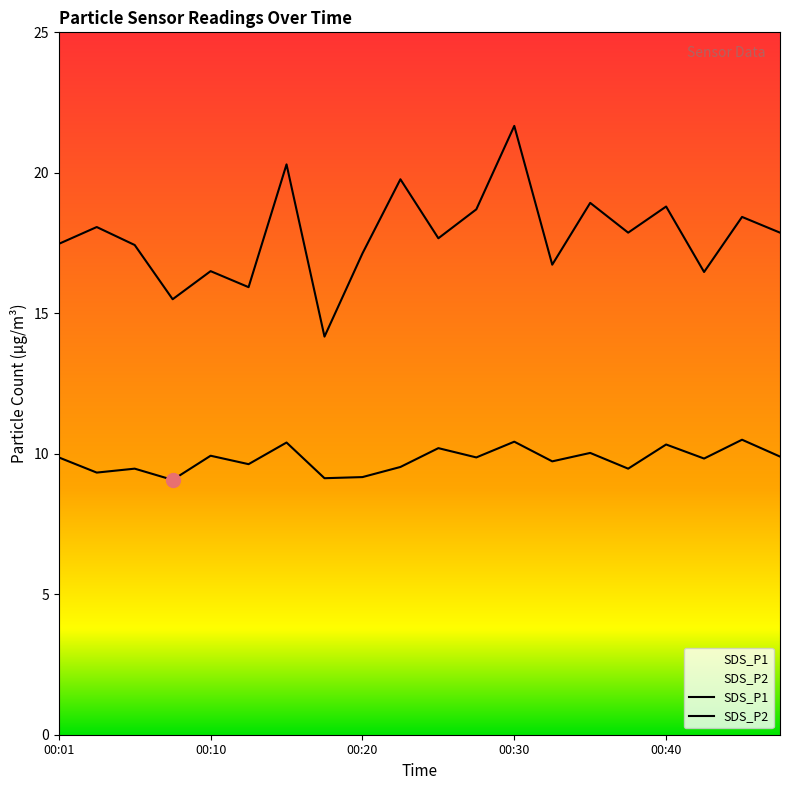

The SDS_P2 series shows 9.9 at 11. True or false?

True